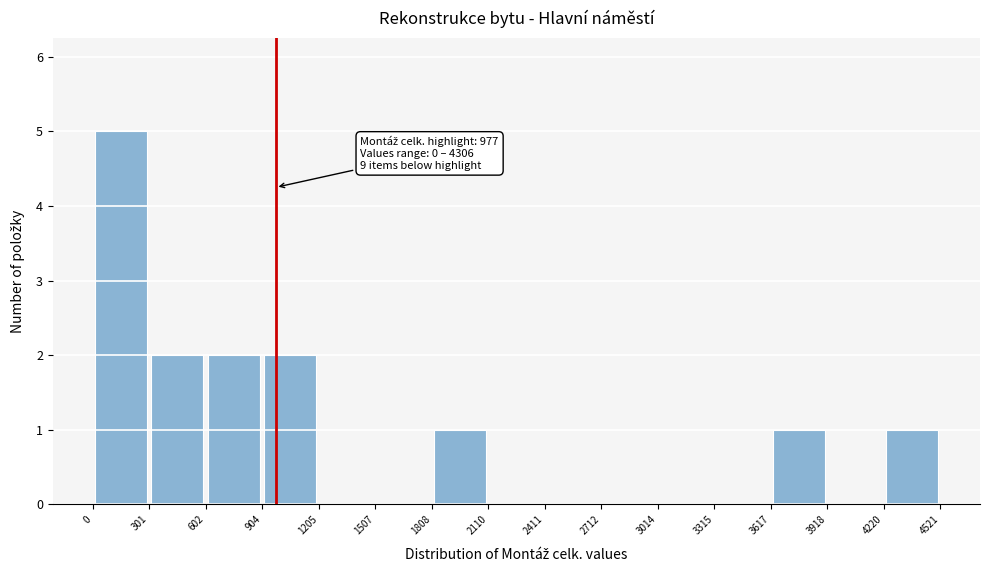

Over which range of the x-axis is the bar tallest?

0 to 301